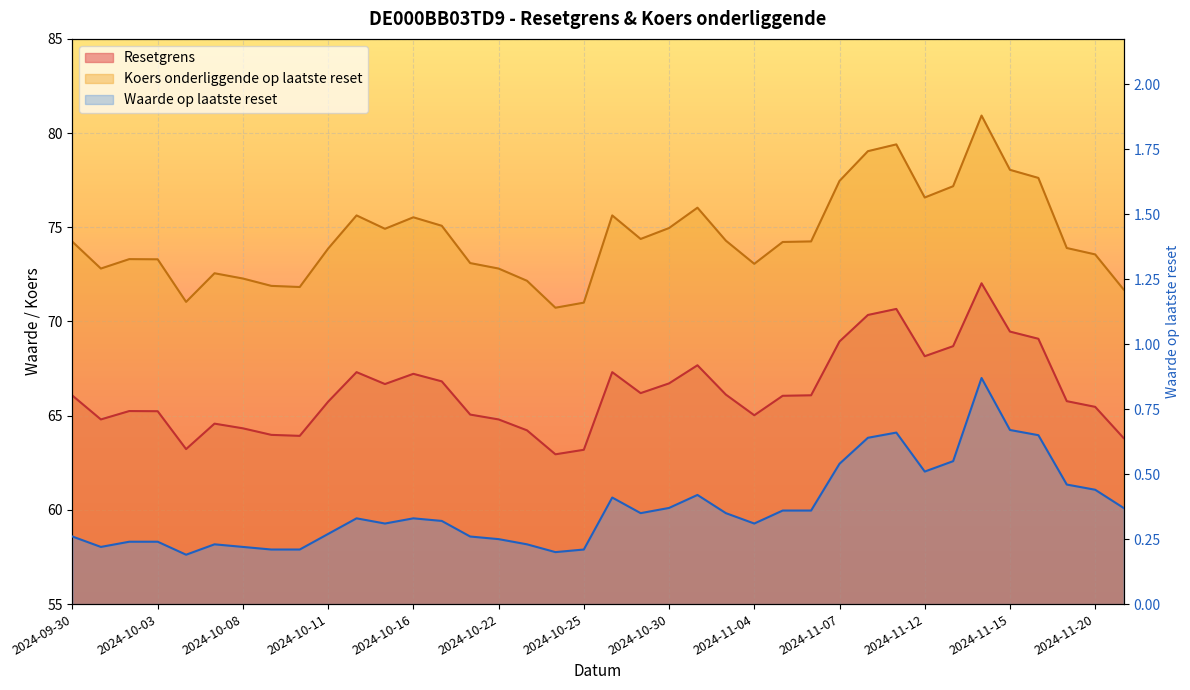

The Koers onderliggende op laatste reset series shows 80.9 at 2024-11-14. True or false?

True